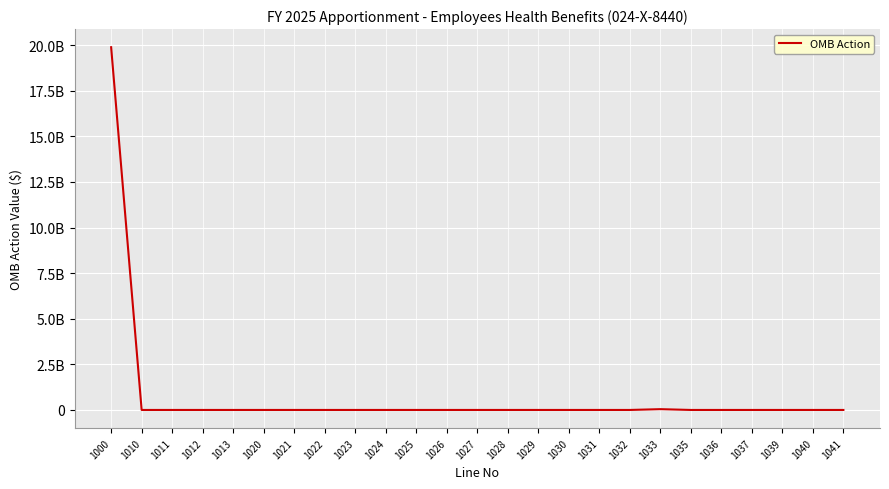

Is this an area chart (filled region under the line)?

No